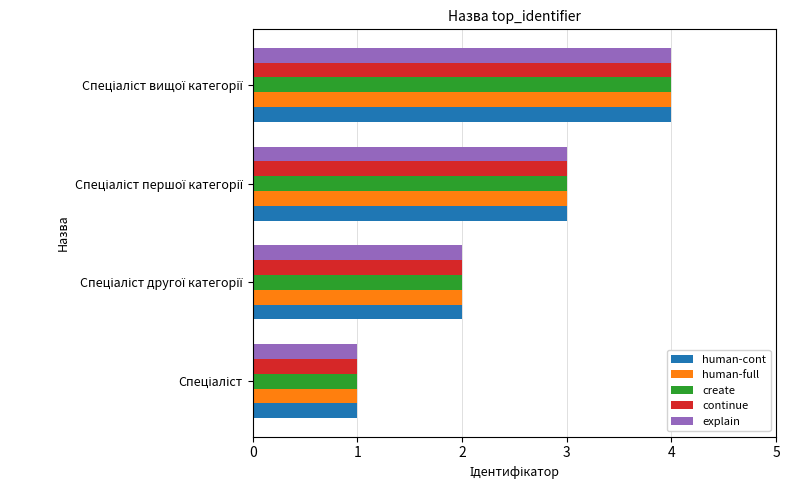

What is the maximum value shown in the chart?

4